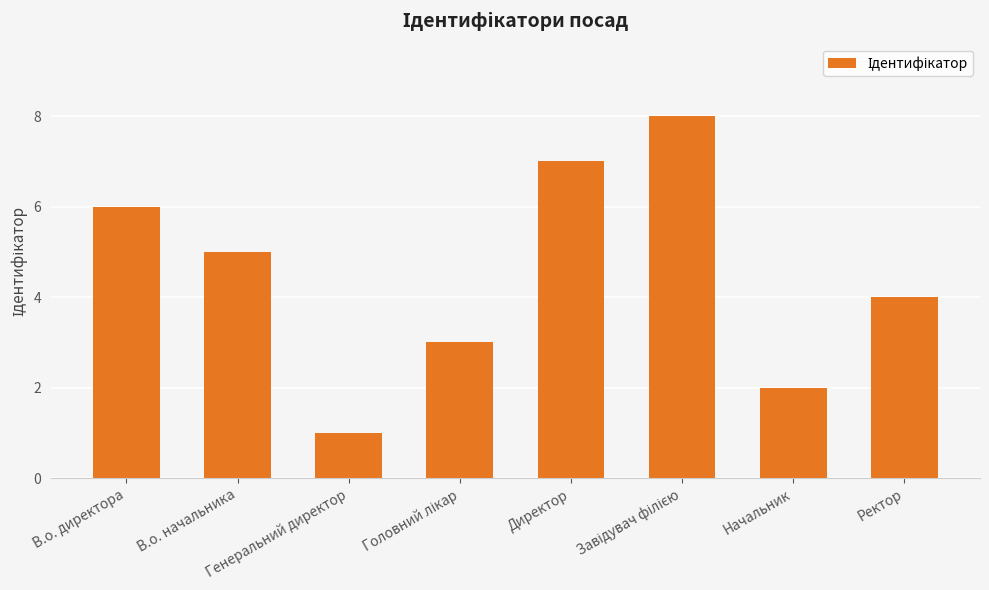

Where is the data nearest to the value 4?

Ректор